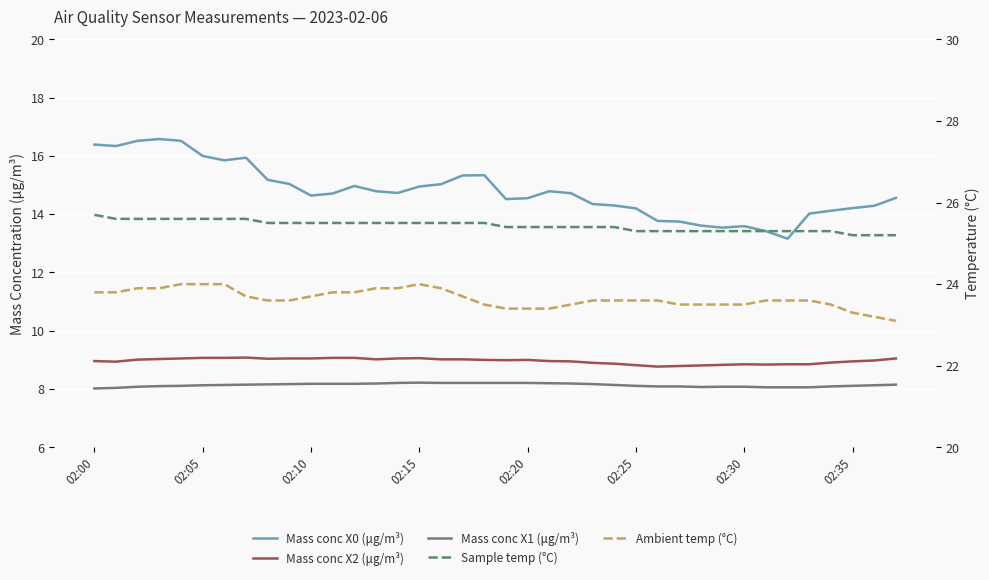

Does the chart display data point markers on the line(s)?

No